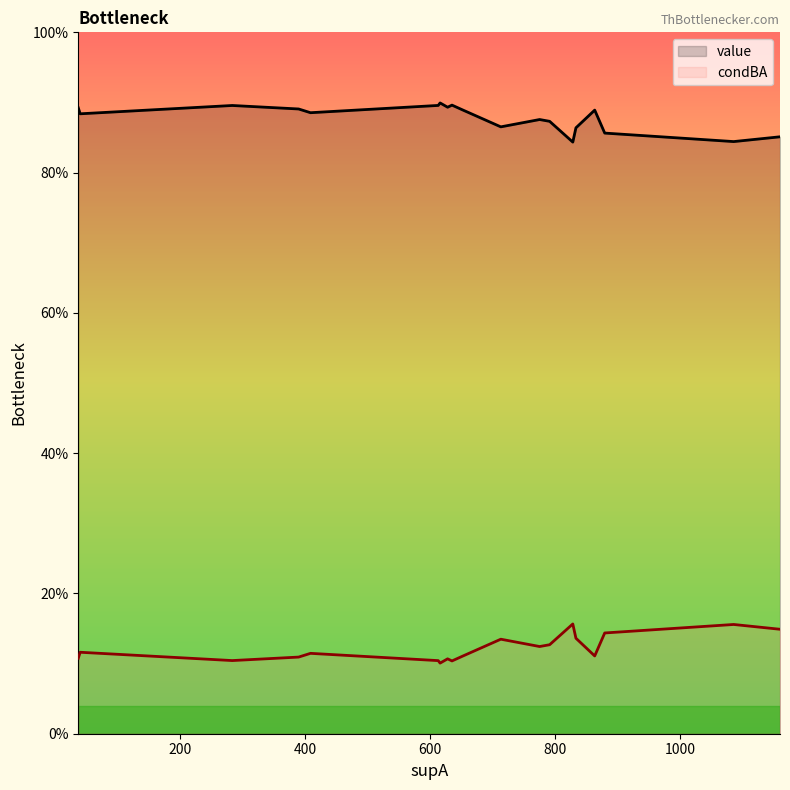

At which category is the sum across all series the highest?

18